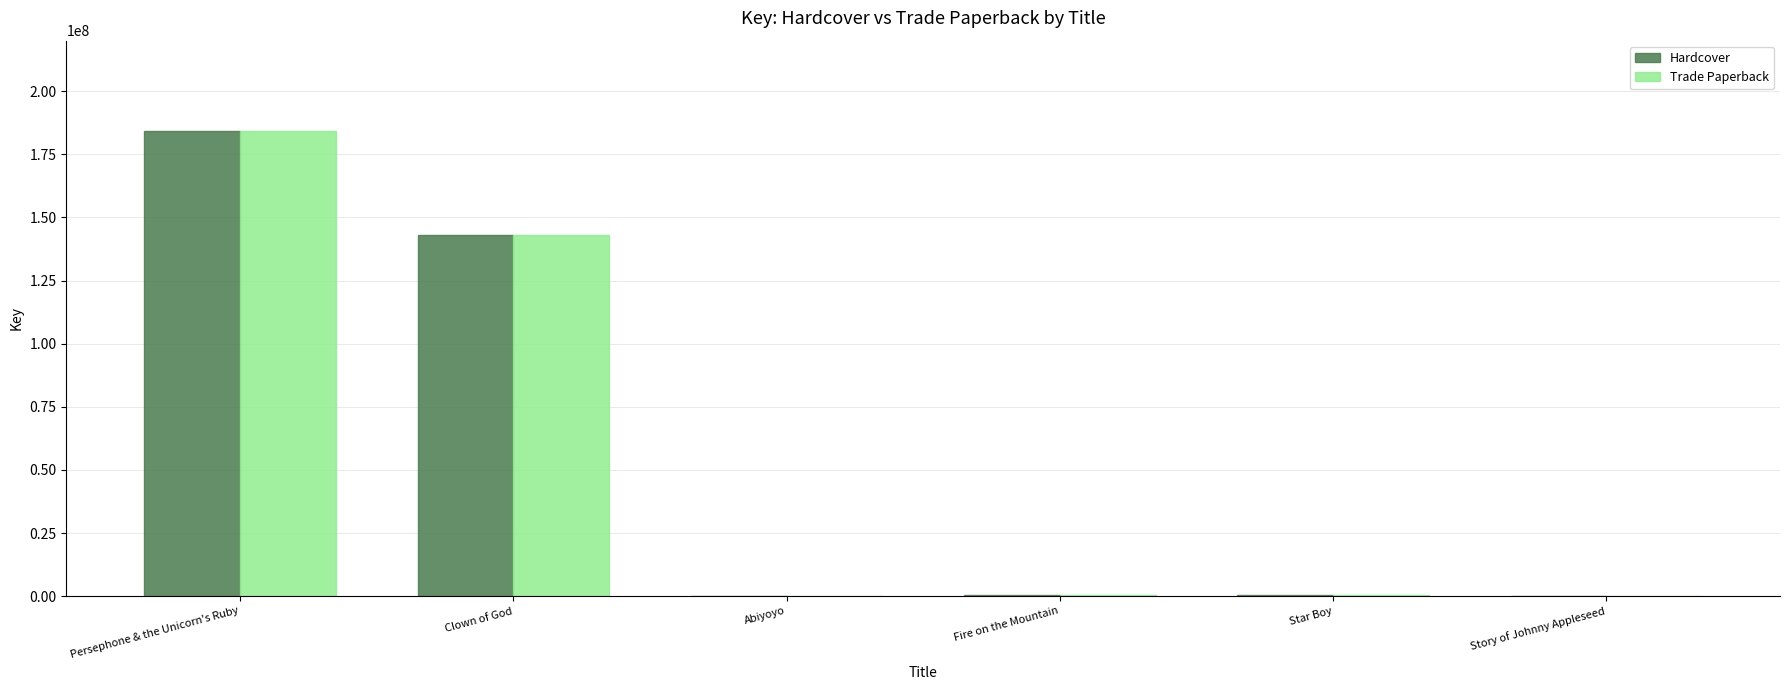

At which category does the chart reach its peak across all series?

Persephone & the Unicorn's Ruby